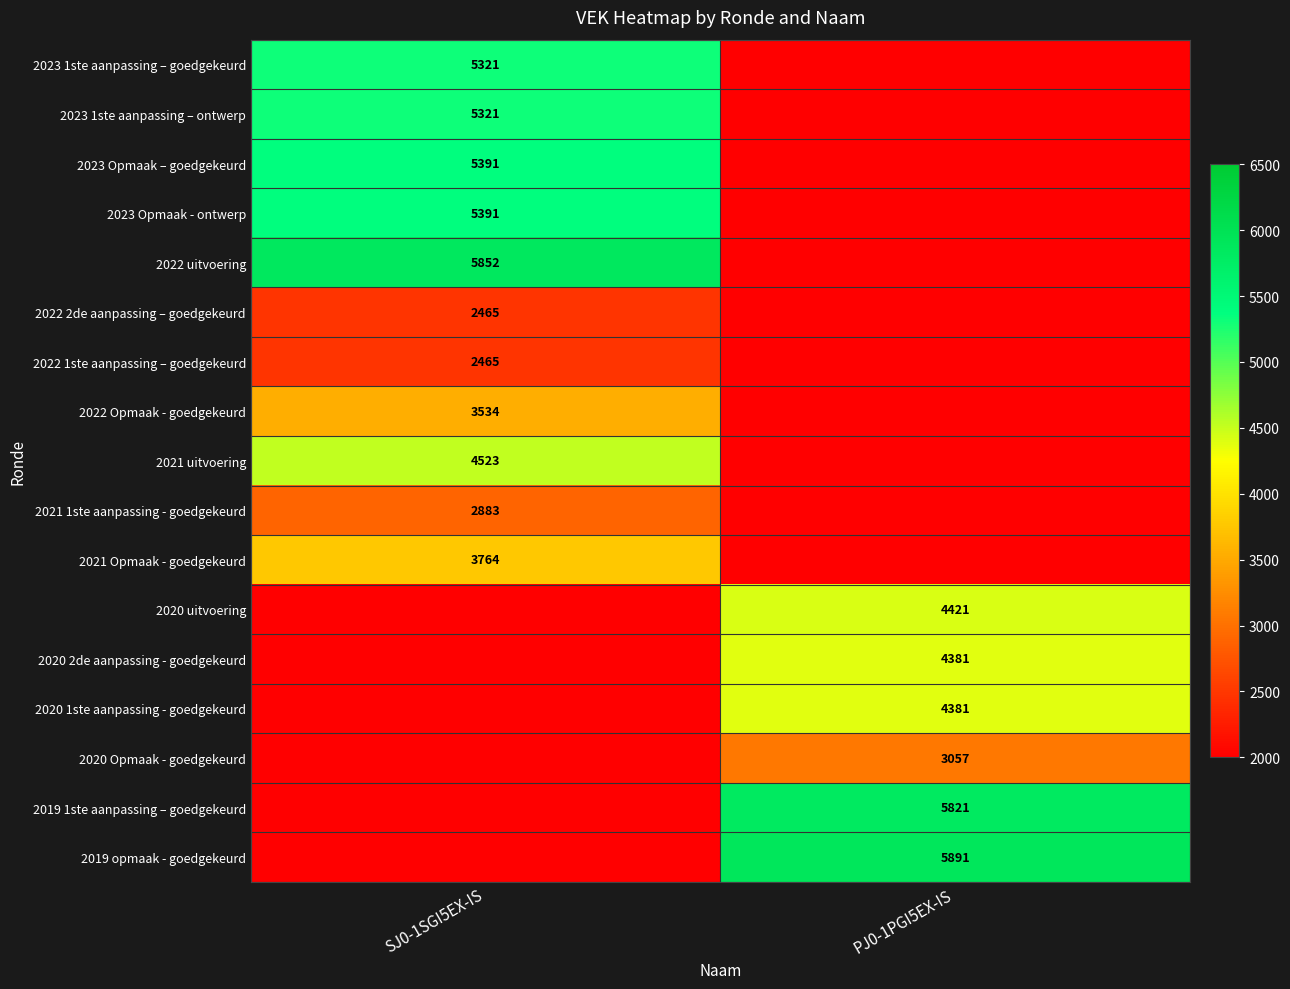

What is the difference between the highest and lowest values at SJ0-1SGI5EX-IS?

5852